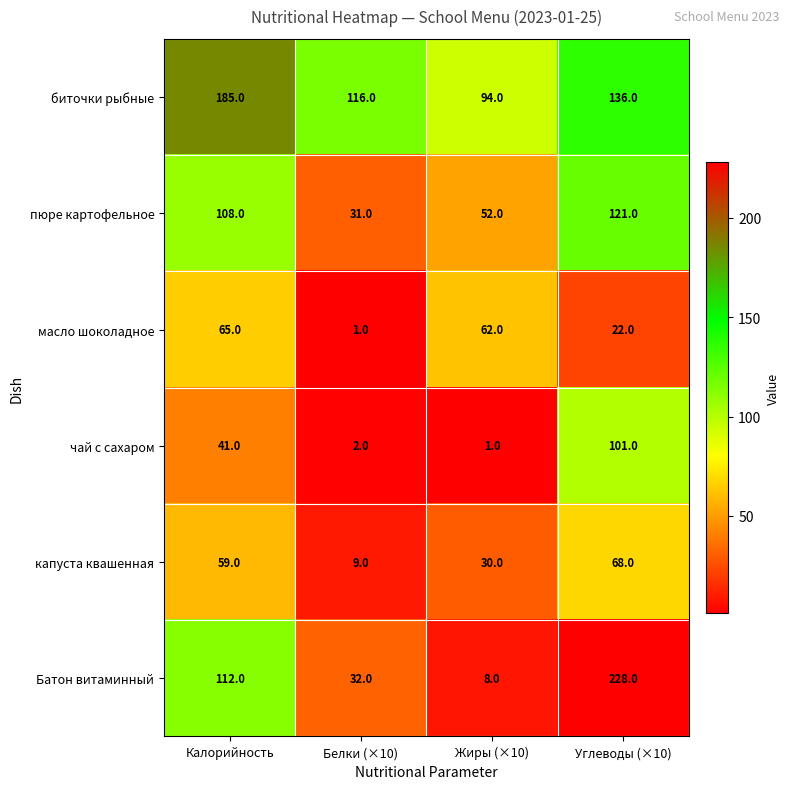

Is the value of пюре картофельное at Калорийность greater than the value of биточки рыбные at Калорийность?

No